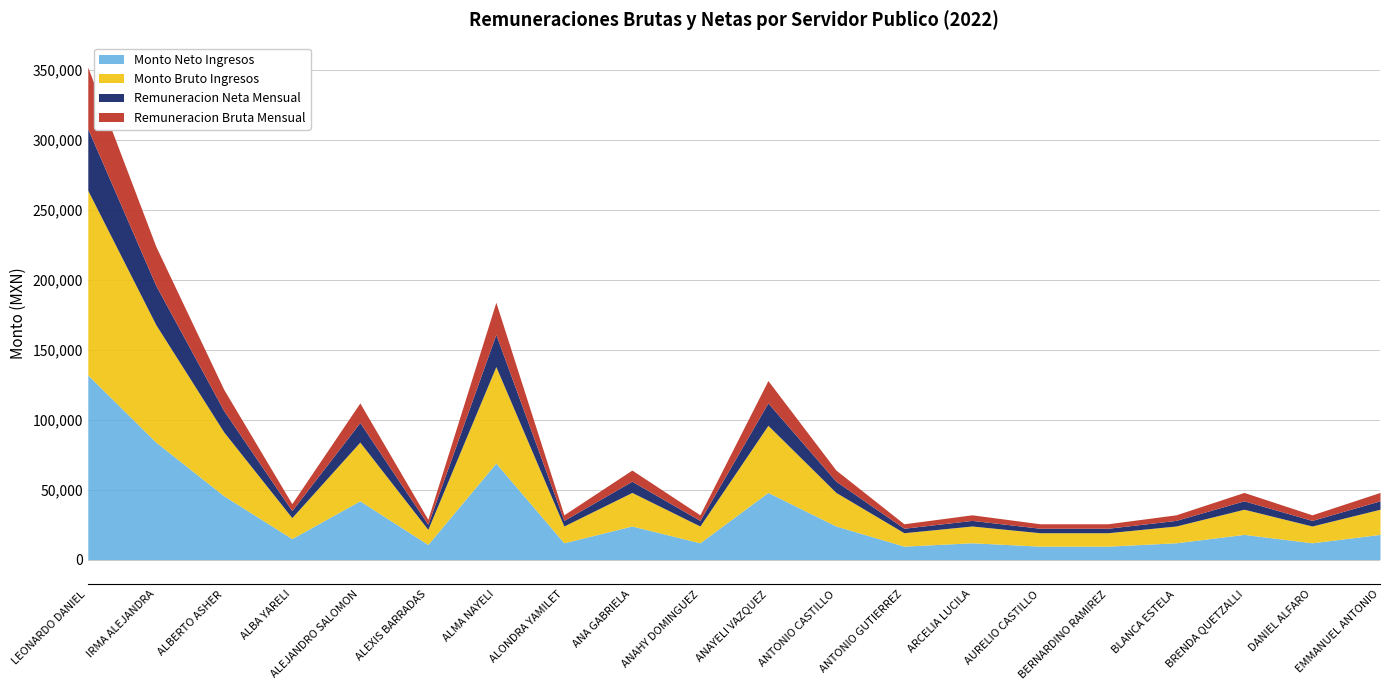

At which label is Remuneracion Neta Mensual closest to 23600?

ALMA NAYELI SALAS